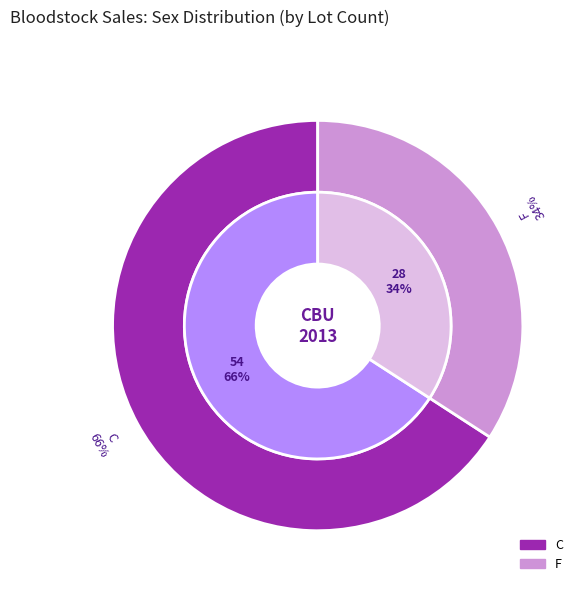

What is the majority slice?

C